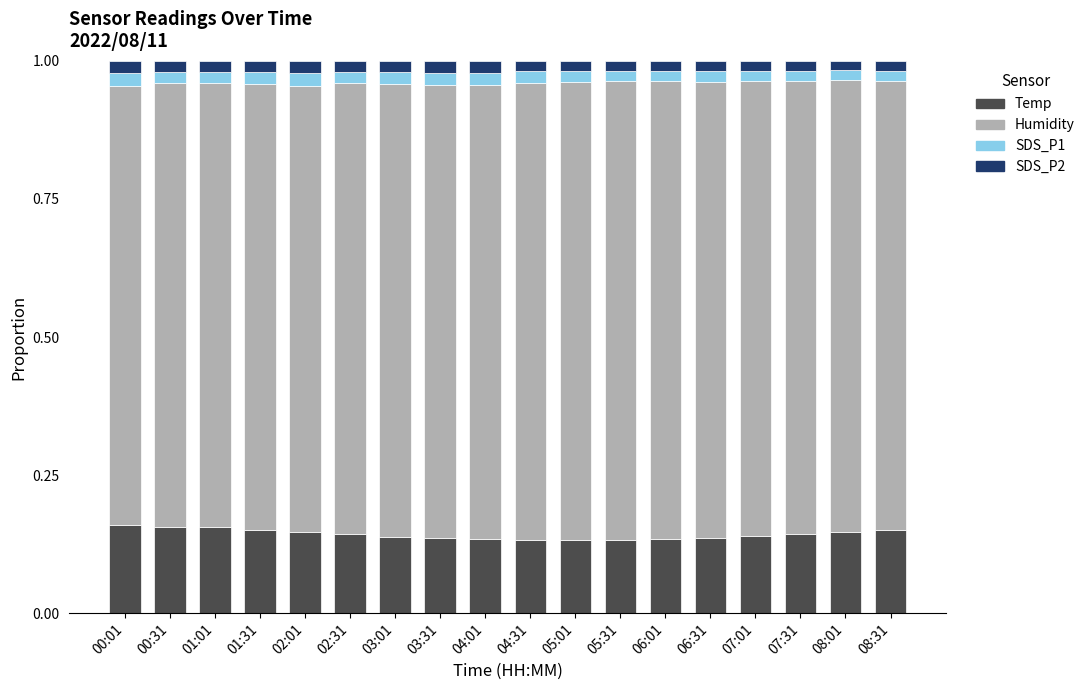

Count the number of data series in this chart.

4